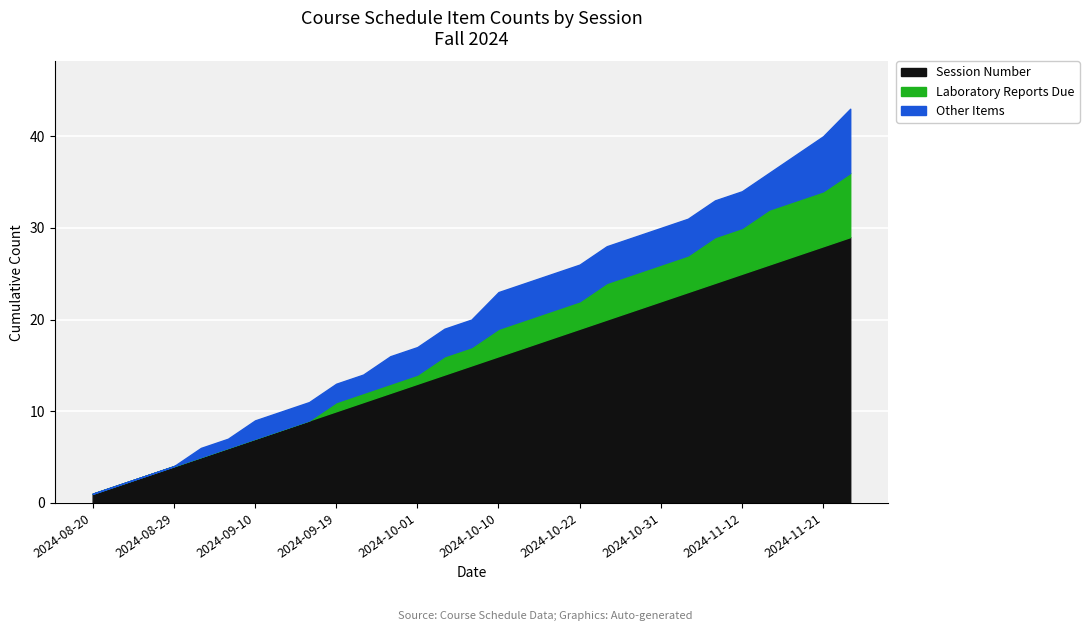

At which label does Session Number reach its minimum?

2024-08-20